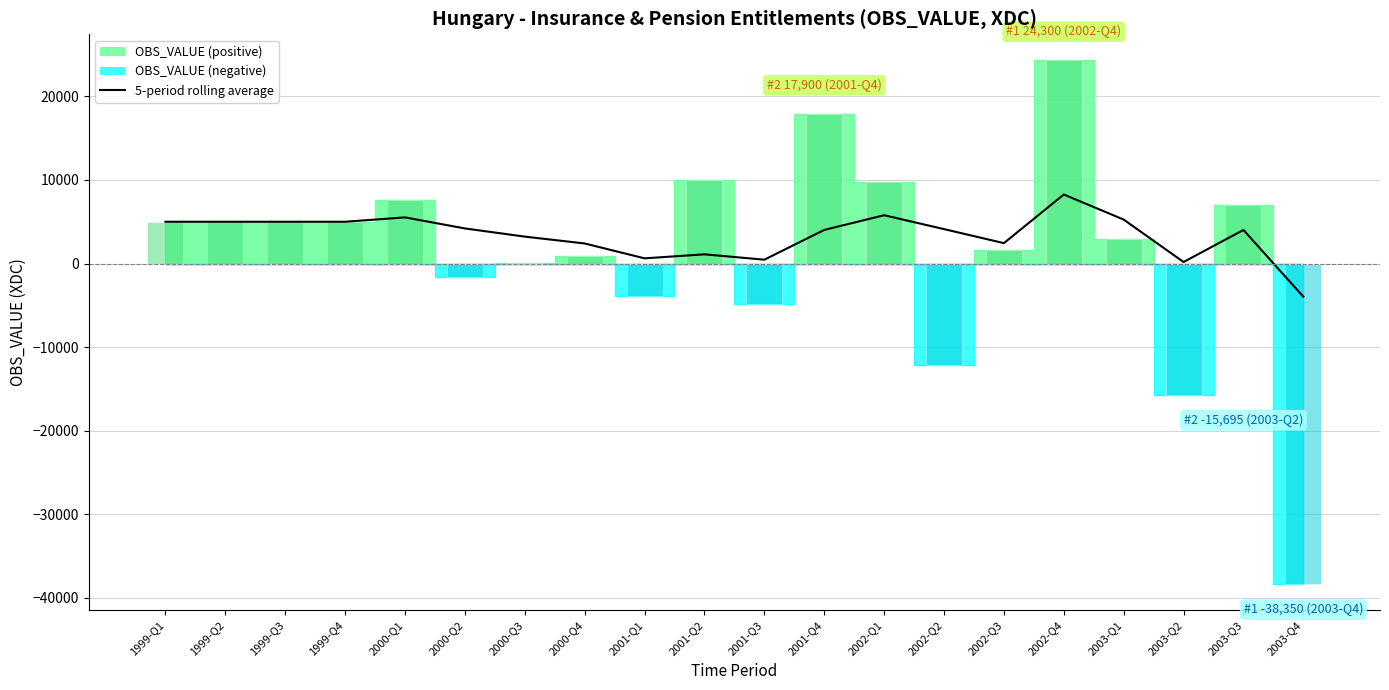

The chart shows a value of 1612 at 2002-Q3. True or false?

False